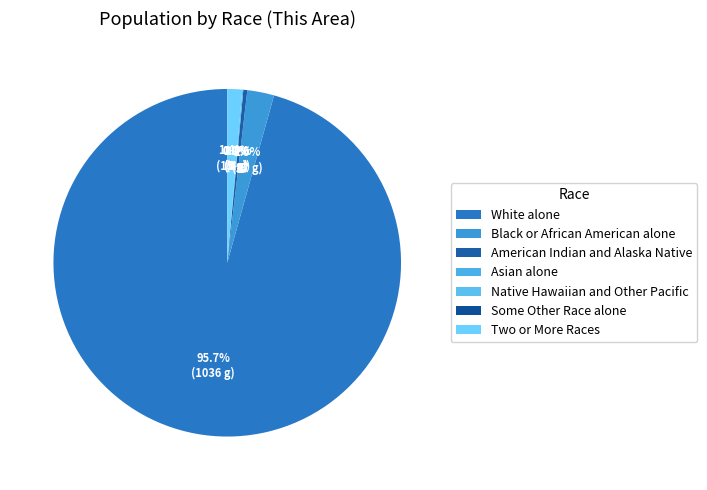

Between Asian alone and Native Hawaiian and Other Pacific, which is larger?

Asian alone